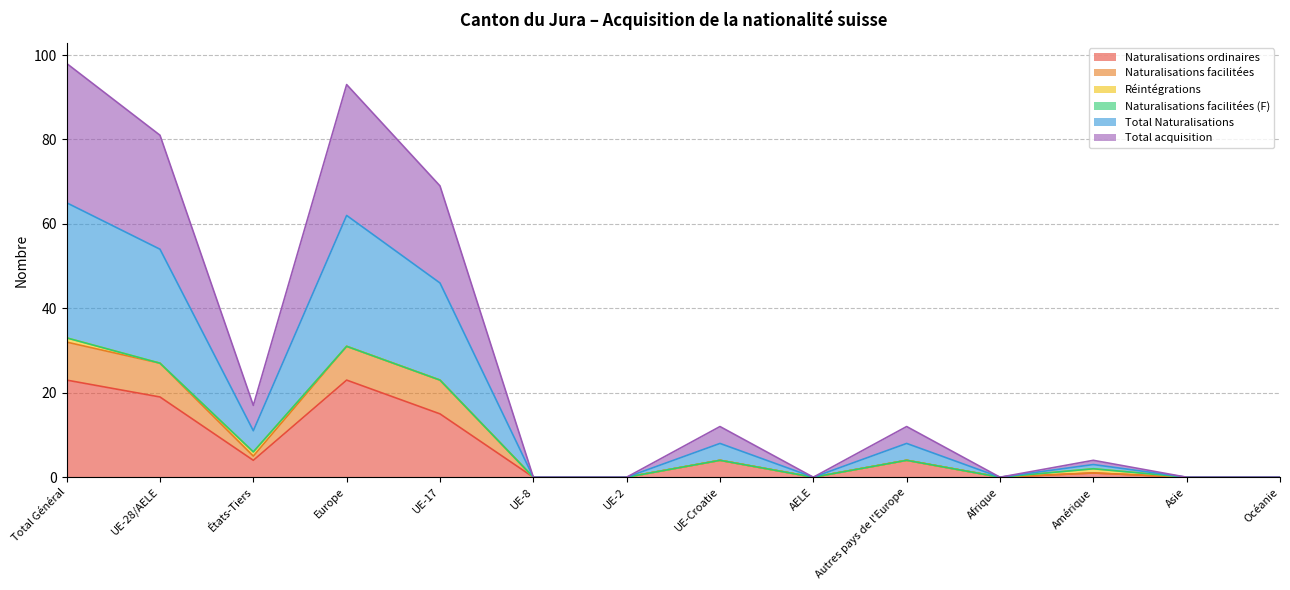

Count the number of categories in the chart.

14